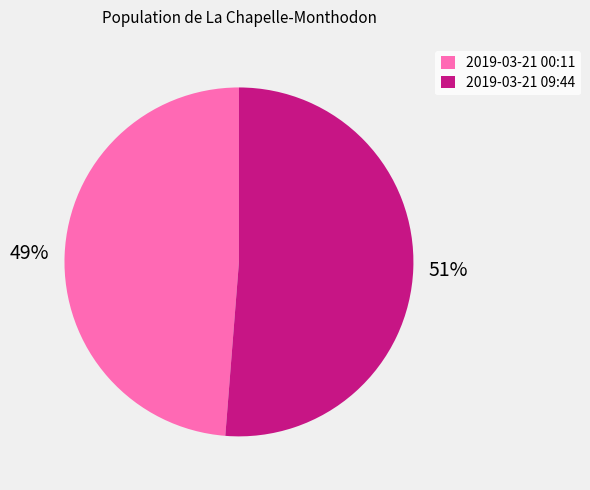

To the nearest percent, what is the average slice percentage?

50%